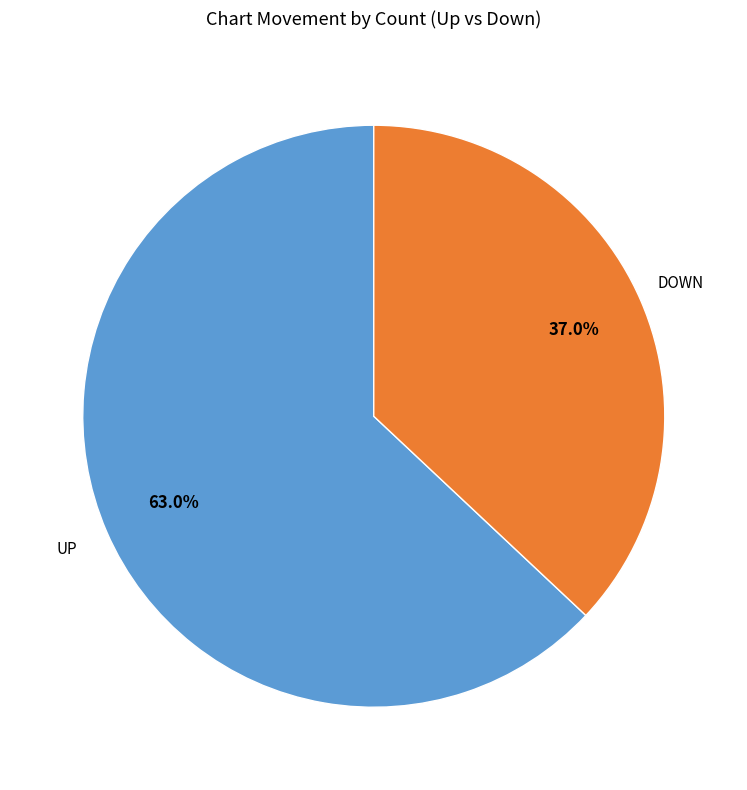

Does any single category account for the majority?

Yes